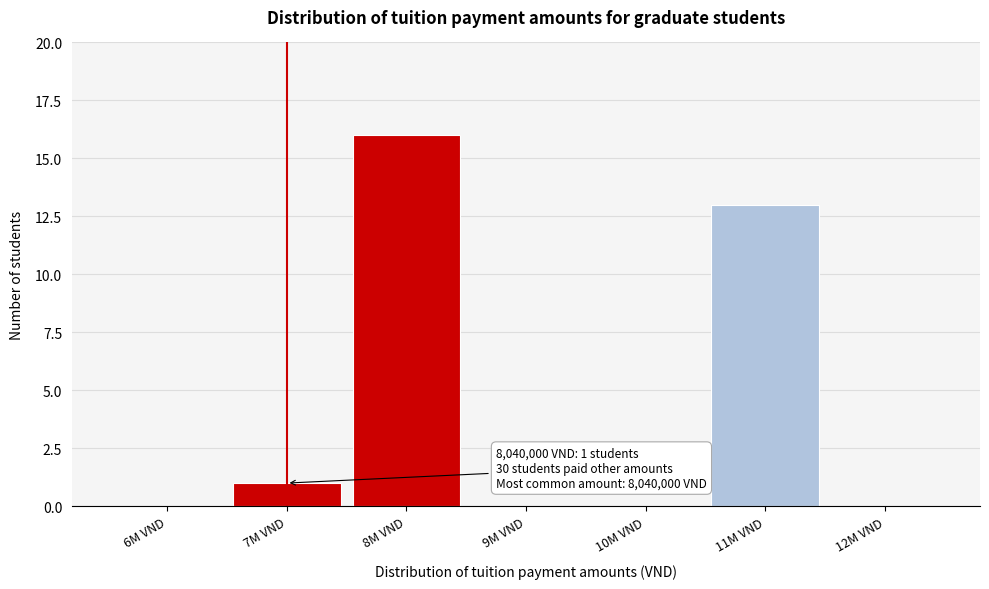

Reading left to right, what are all the values shown in this chart?

6M VND=0	7M VND=1	8M VND=16	9M VND=0	10M VND=0	11M VND=13	12M VND=0